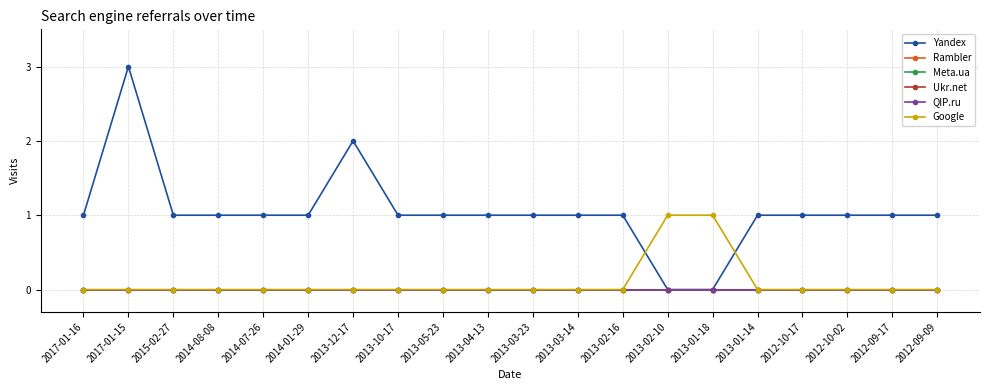

What is the label of the 9th point from the left?

2013-05-23